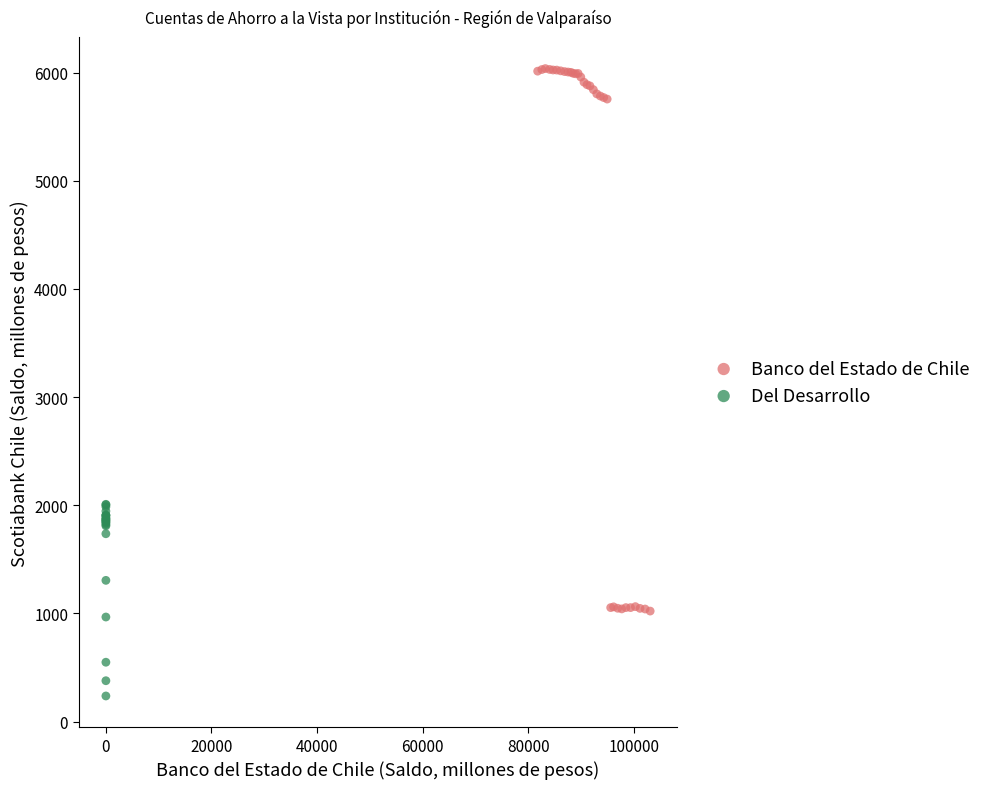

Which series contains the lowest Y value?

Del Desarrollo